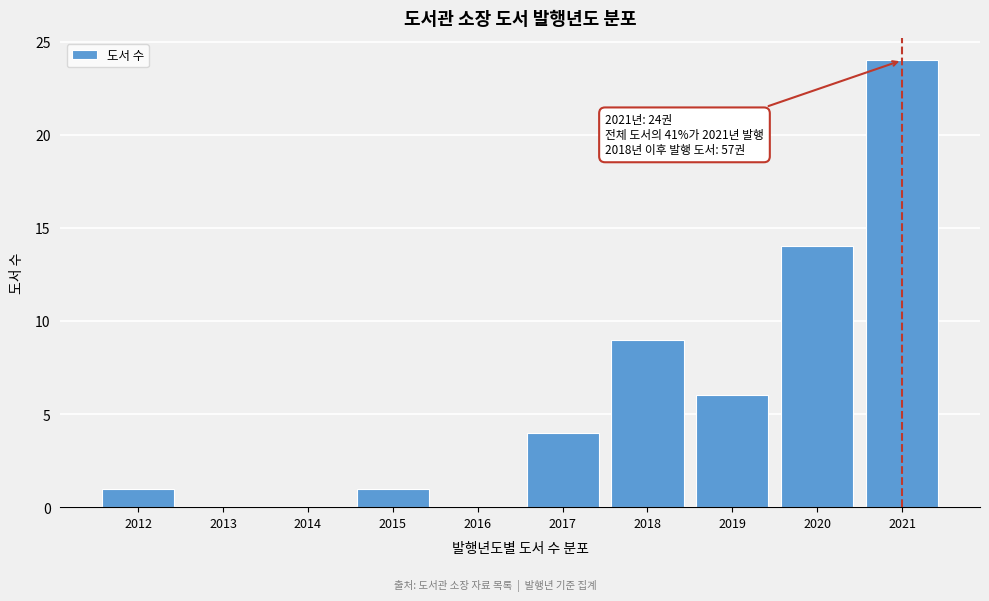

Reading left to right, list all the values displayed in this chart.

2012=1	2013=0	2014=0	2015=1	2016=0	2017=4	2018=9	2019=6	2020=14	2021=24